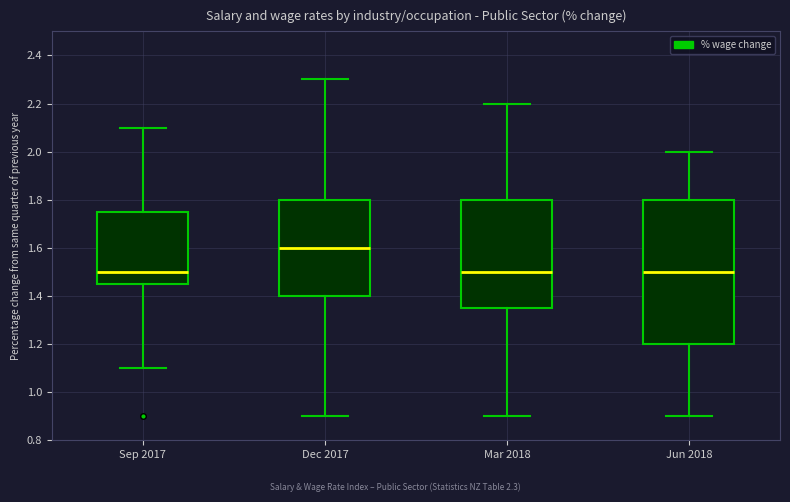

Reading left to right, transcribe this box plot: for each box, give where its median line is, the range the box spans, and where its two whiskers end, as read against the y-axis. The values are not printed on the chart, so give them approximately, as read against the axis.

Sep 2017: median 1.50, box 1.46 to 1.76, whiskers 1.10 to 2.10
Dec 2017: median 1.60, box 1.40 to 1.80, whiskers 0.90 to 2.30
Mar 2018: median 1.50, box 1.36 to 1.80, whiskers 0.90 to 2.20
Jun 2018: median 1.50, box 1.20 to 1.80, whiskers 0.90 to 2.00